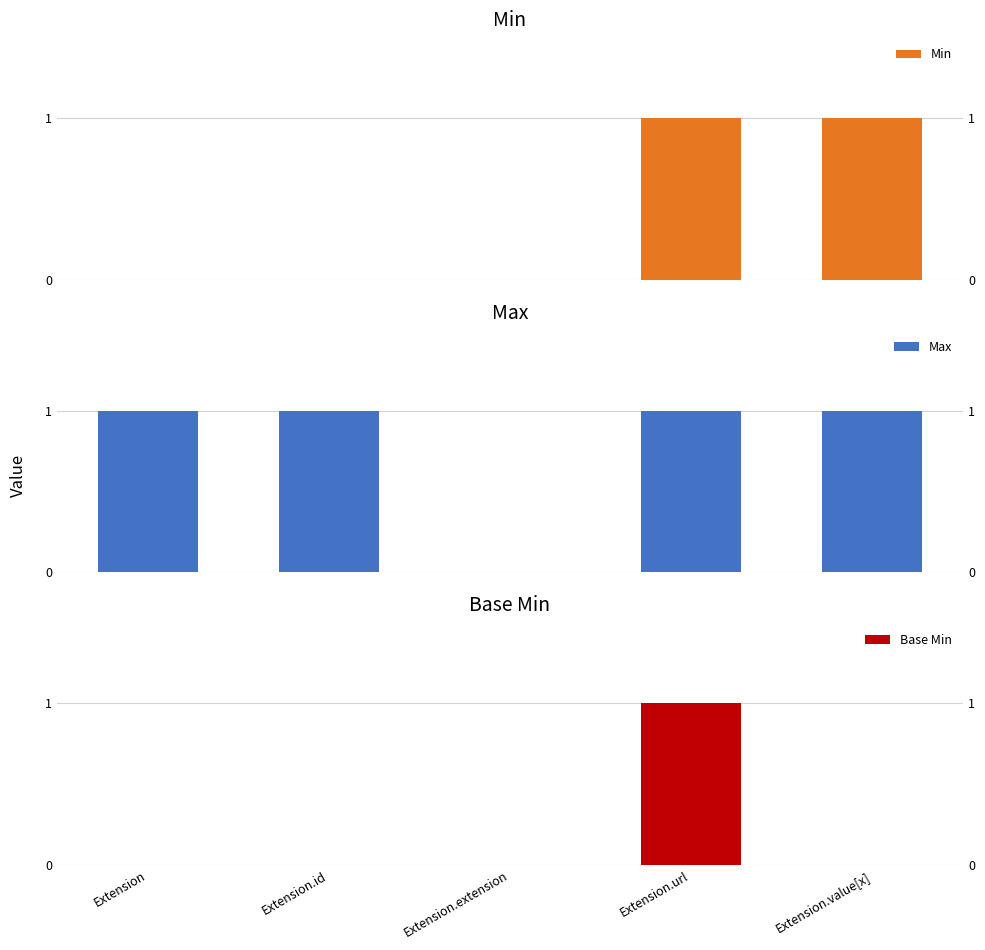

At how many categories does at least one series exceed 0?

4